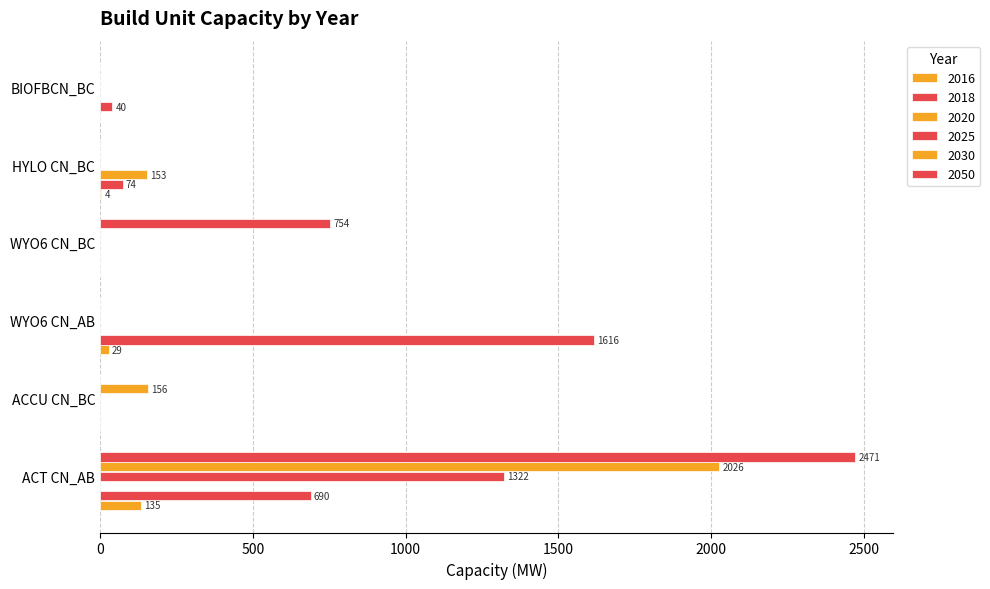

Rank the series at ACT CN_AB from highest to lowest value.

2050, 2030, 2025, 2018, 2016, 2020